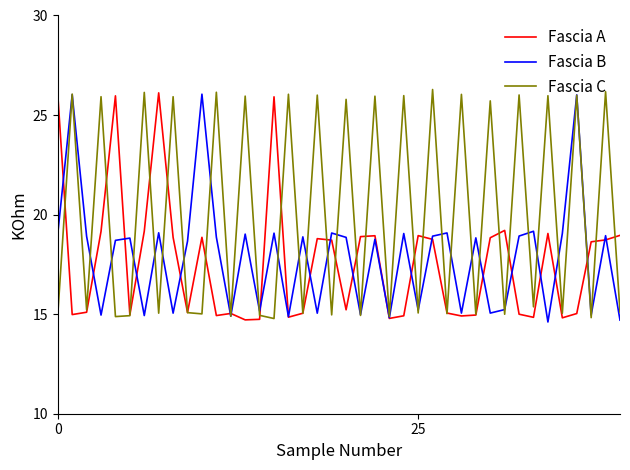

Which series has the largest total across all categories?

Fascia C